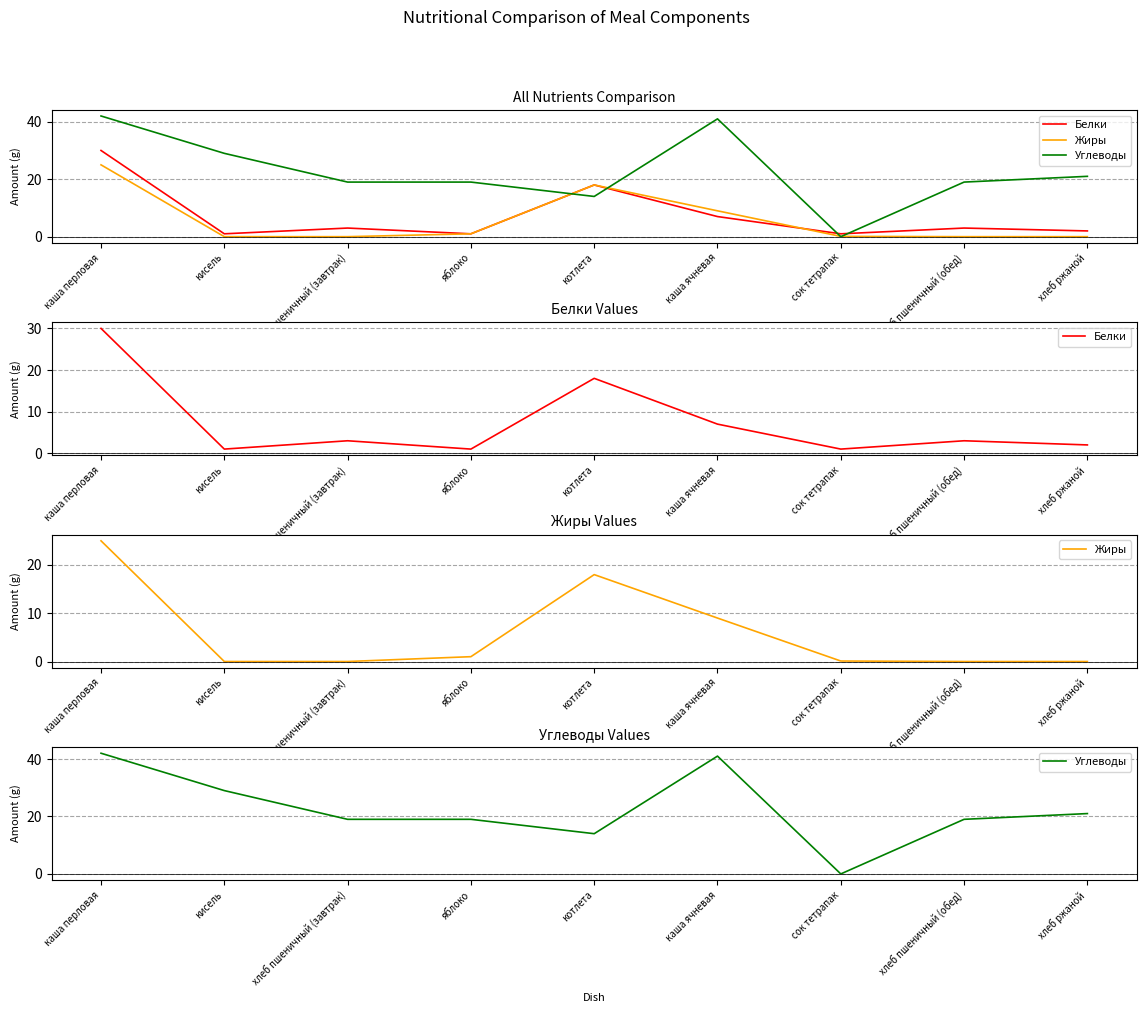

Reading left to right, extract all data points from this chart.

Белки: каша перловая=30.0	кисель=1.0	хлеб пшеничный (завтрак)=3.0	яблоко=1.0	котлета=18.0	каша ячневая=7.0	сок тетрапак=1.0	хлеб пшеничный (обед)=3.0	хлеб ржаной=2.0
Жиры: каша перловая=25.0	кисель=0.0	хлеб пшеничный (завтрак)=0.0	яблоко=1.0	котлета=18.0	каша ячневая=9.0	сок тетрапак=0.1	хлеб пшеничный (обед)=0.0	хлеб ржаной=0.0
Углеводы: каша перловая=42.0	кисель=29.0	хлеб пшеничный (завтрак)=19.0	яблоко=19.0	котлета=14.0	каша ячневая=41.0	сок тетрапак=0.0	хлеб пшеничный (обед)=19.0	хлеб ржаной=21.0